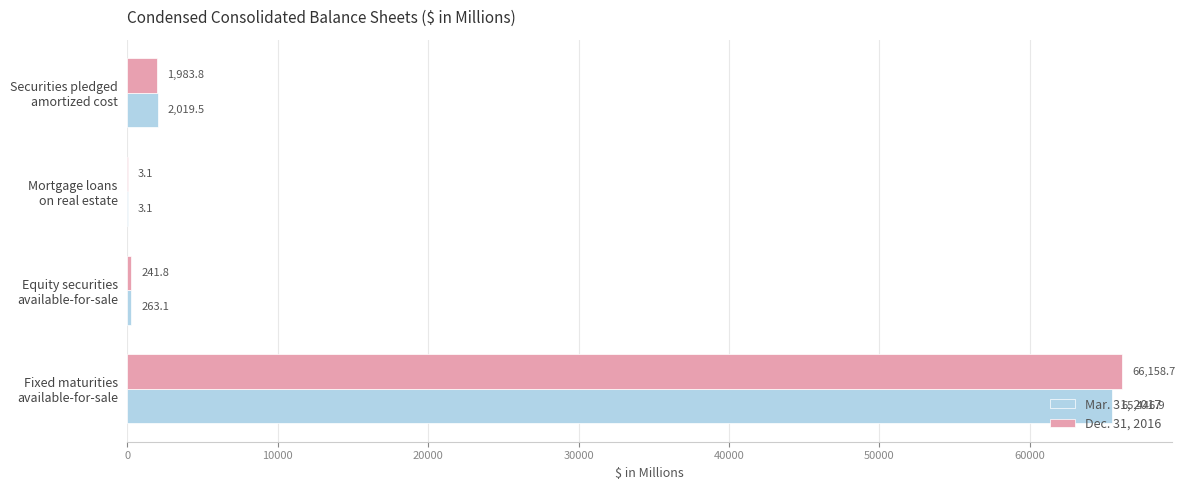

Which series has the largest total across all categories?

Dec. 31, 2016